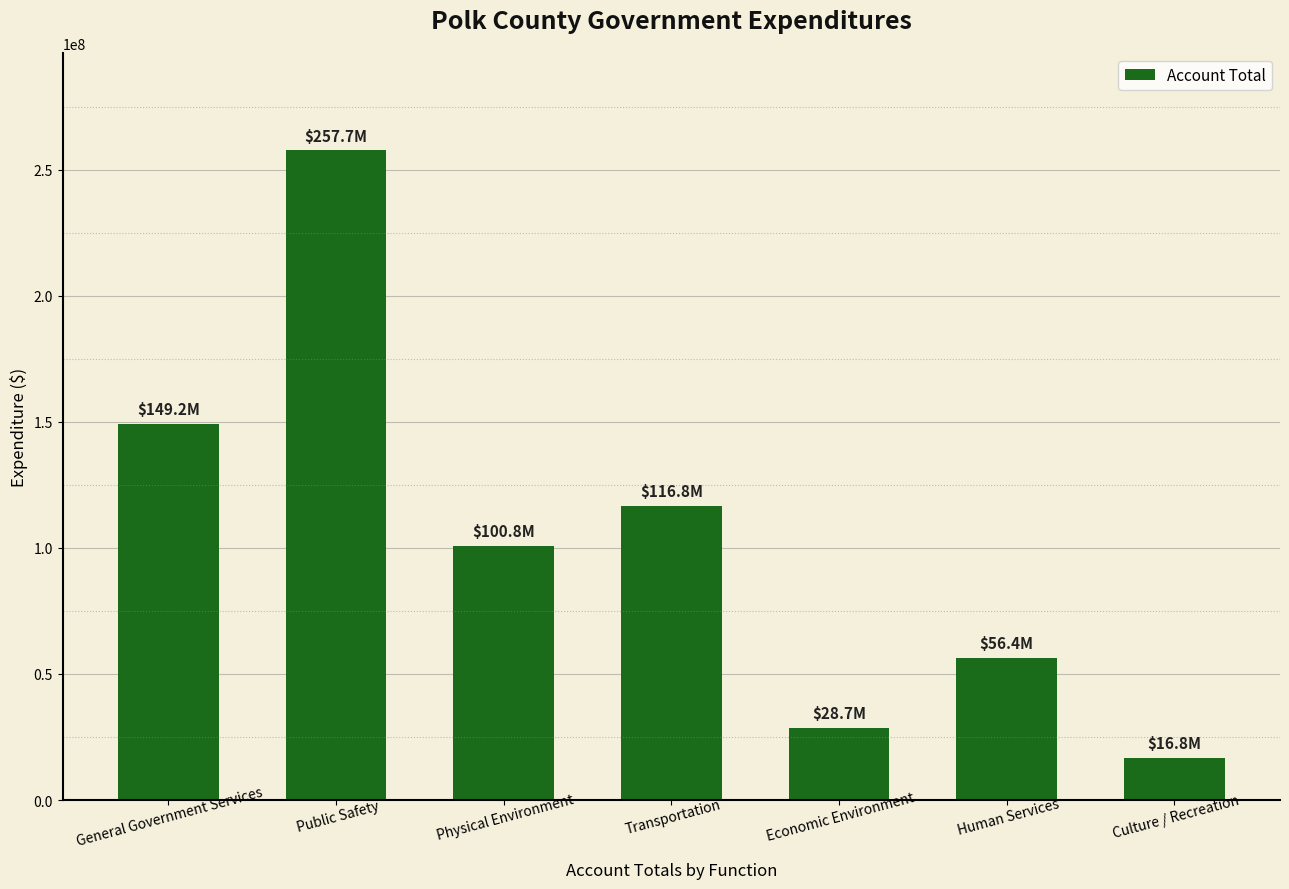

List the labels in order of value, smallest first.

Culture / Recreation, Economic Environment, Human Services, Physical Environment, Transportation, General Government Services, Public Safety